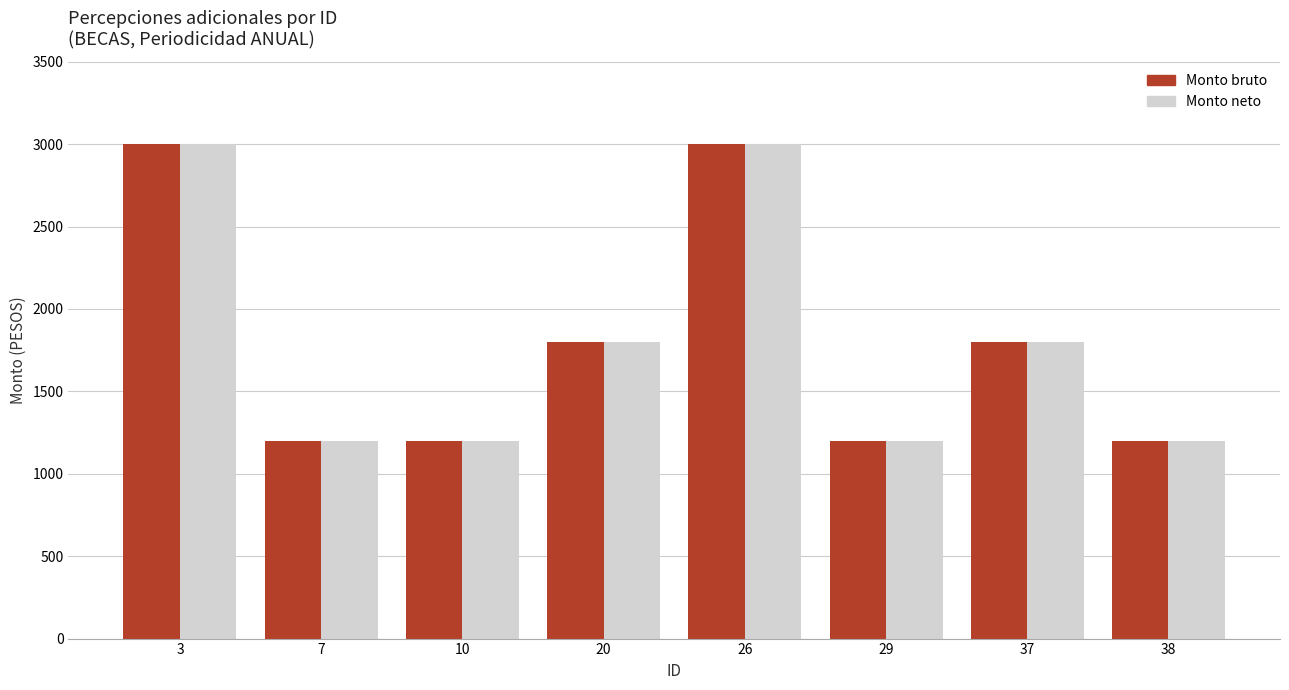

What is the total value across all series at 10?

2400